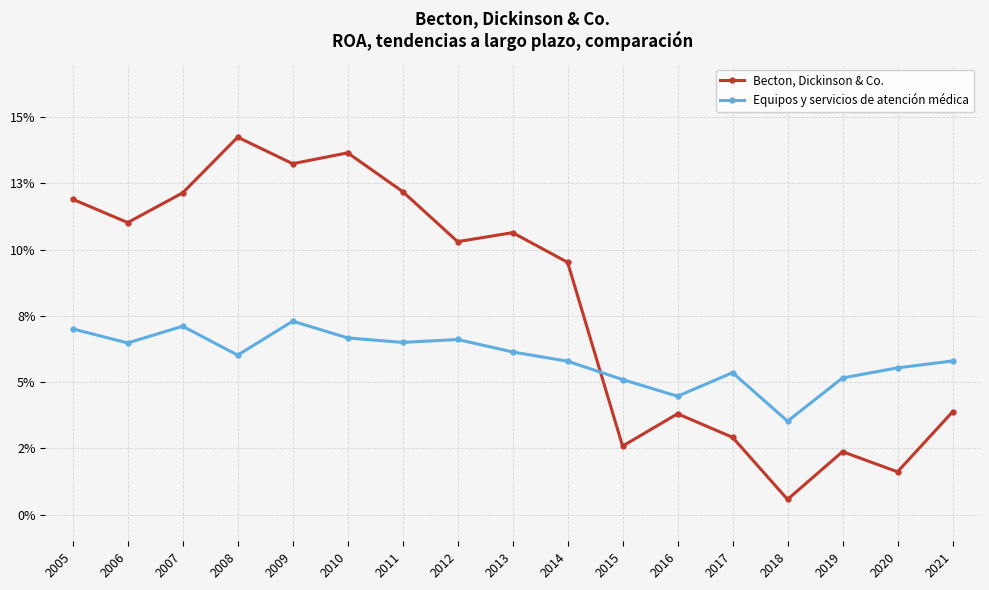

Is this an area chart (filled region under the line)?

No